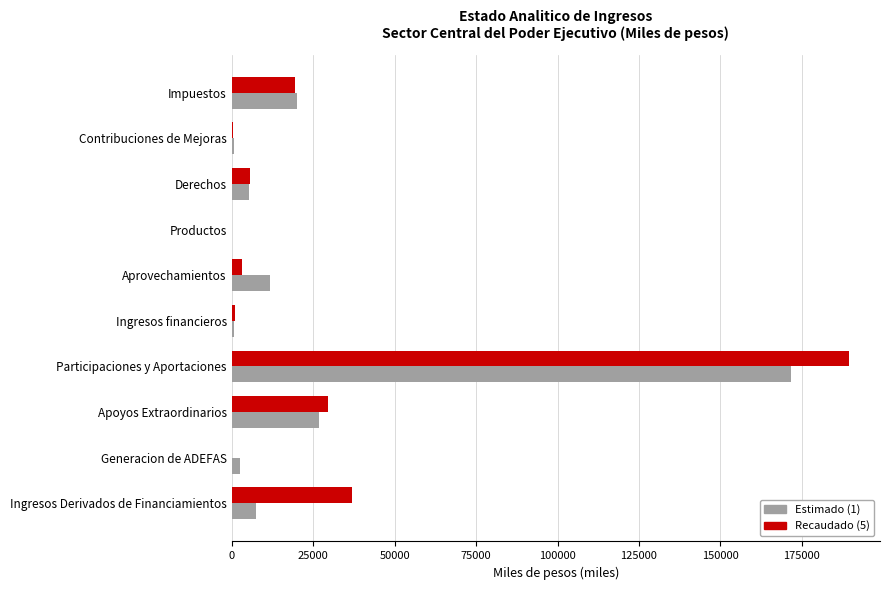

At which category is the sum across all series the highest?

Participaciones y Aportaciones